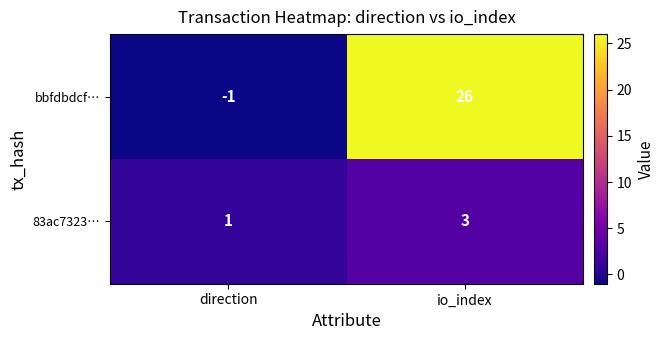

How many distinct data groups are displayed?

2